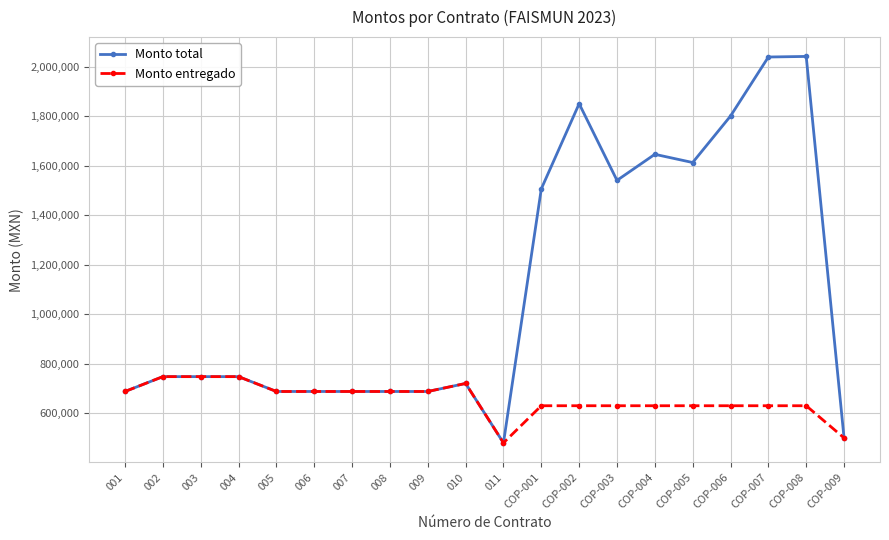

At which label does Monto total reach its minimum?

011